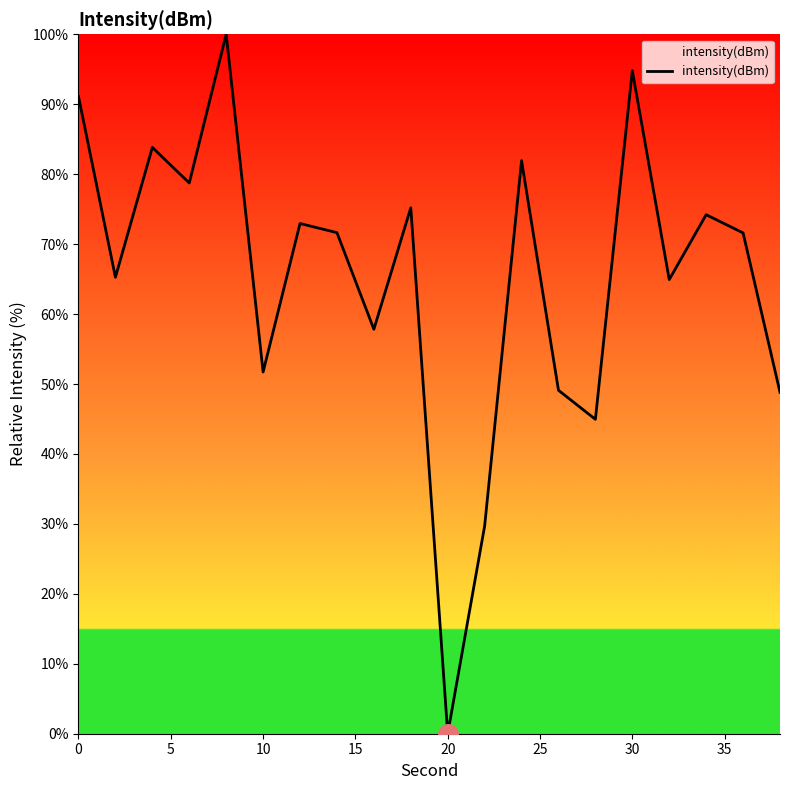

What is the maximum value shown in the chart?

100.0